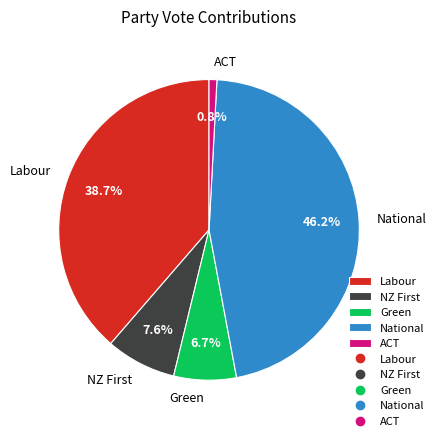

How many slices are in this pie chart?

5